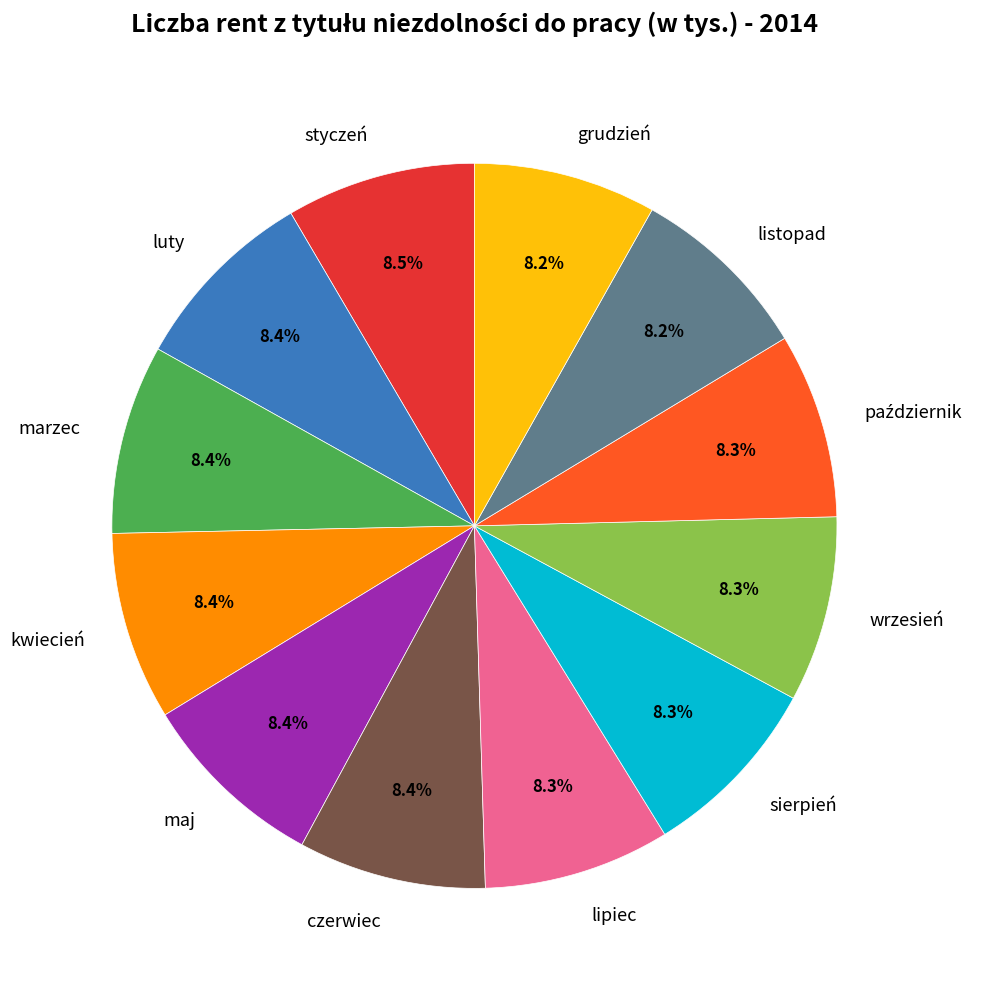

Combined, do maj and lipiec account for over 50%?

No